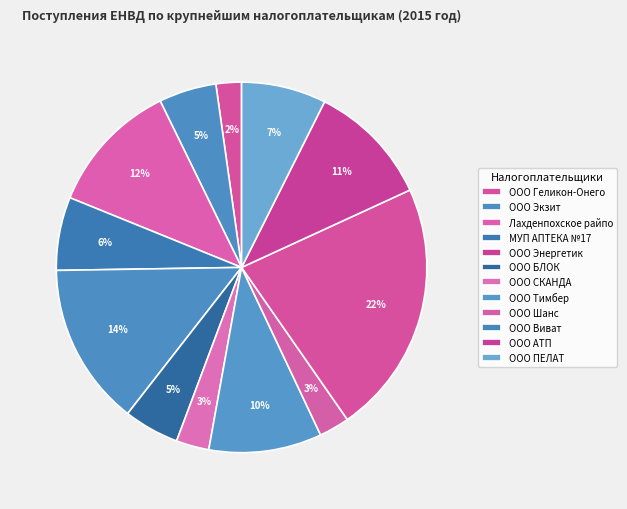

How many segments does this pie chart have?

12